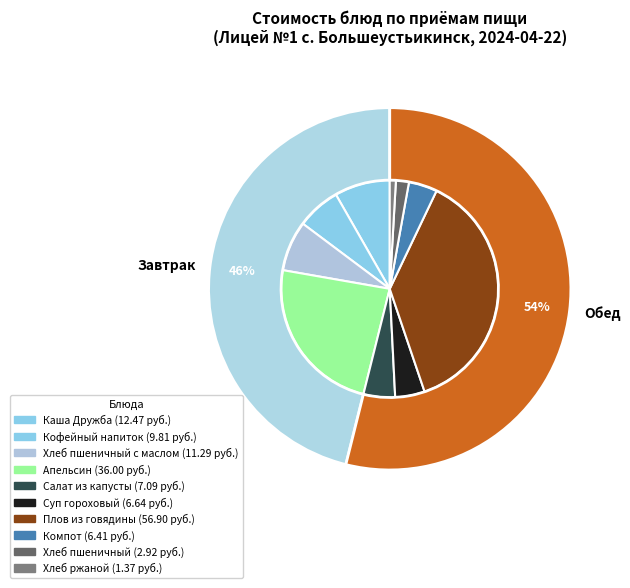

Is it true that Хлеб пшеничный is 1% of the pie?

False